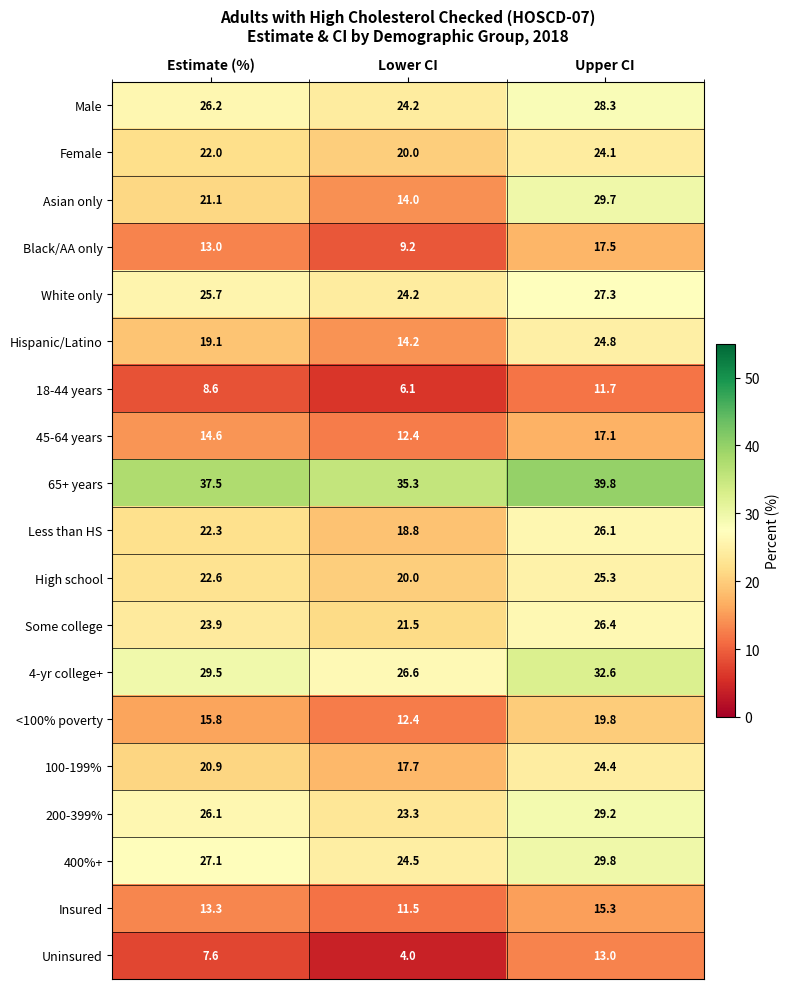

Which label corresponds to the smallest value in the chart?

Lower CI